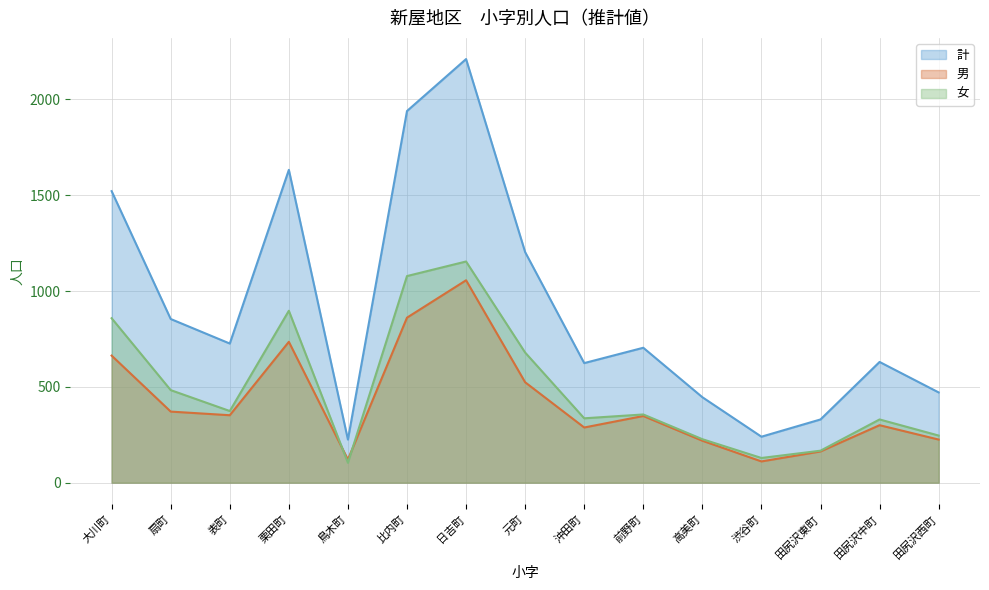

What position from the right is 前野町?

6